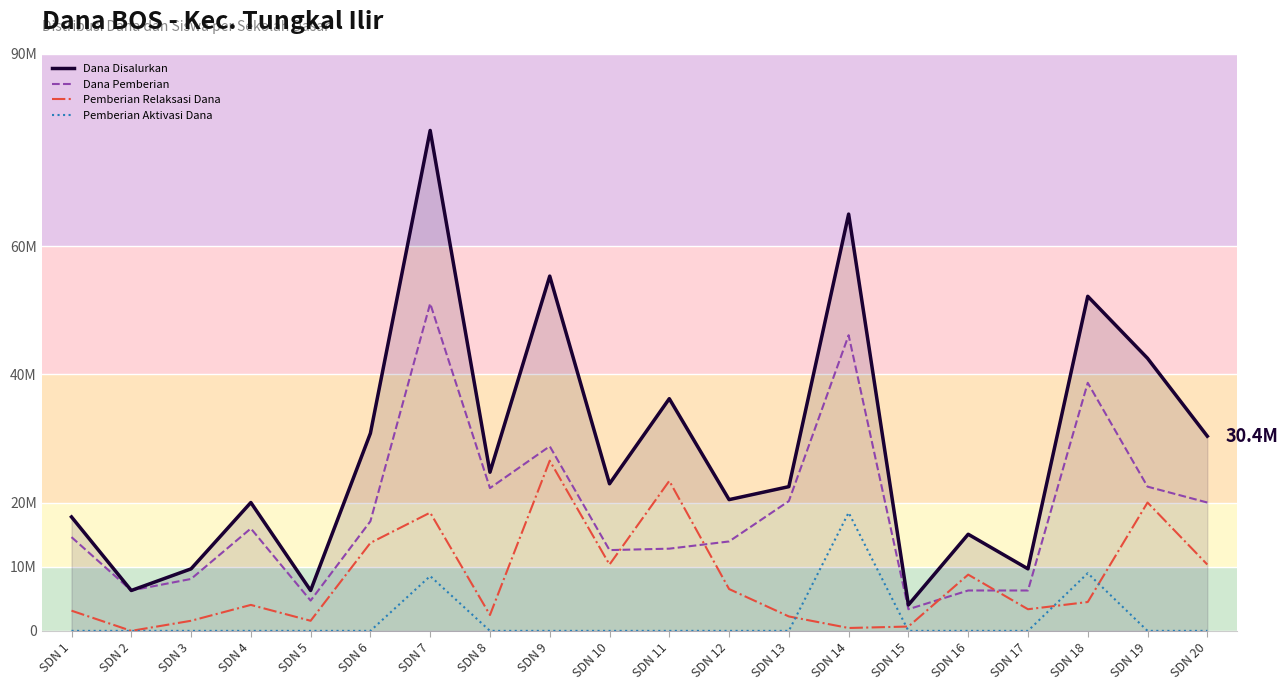

What is the difference between the maximum and minimum values in the Pemberian Relaksasi Dana series?

26550000